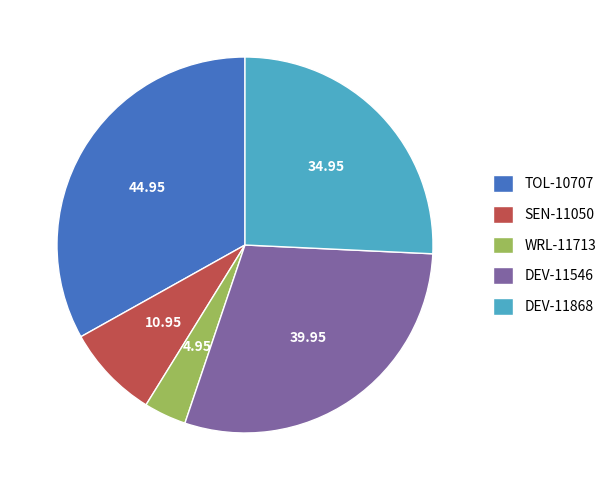

What is the ratio of the value at 34.95 to the value at 44.95?

0.8